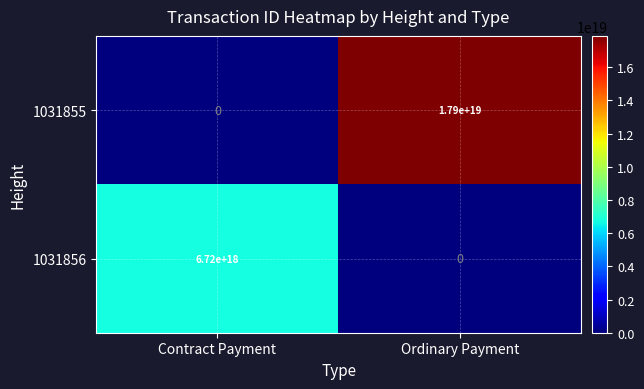

Which category has the highest value across all series?

Ordinary Payment